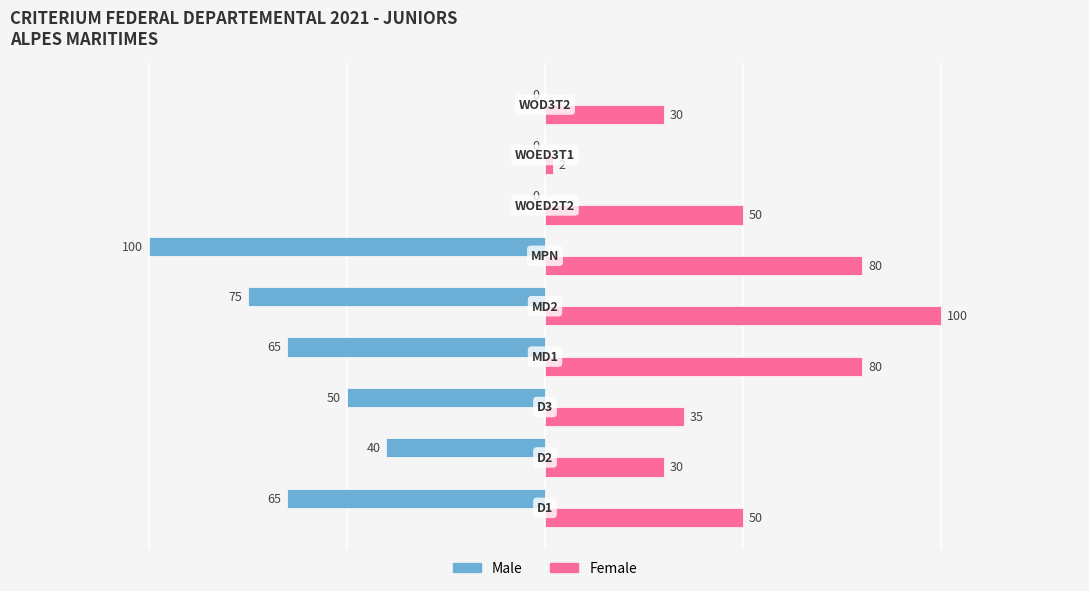

What is the average value of the Male series?

-44